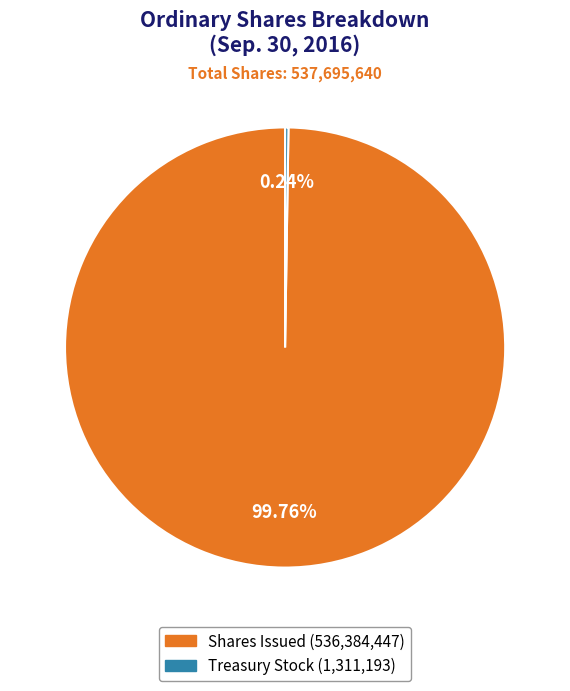

Is there any slice that represents more than half of the pie?

Yes